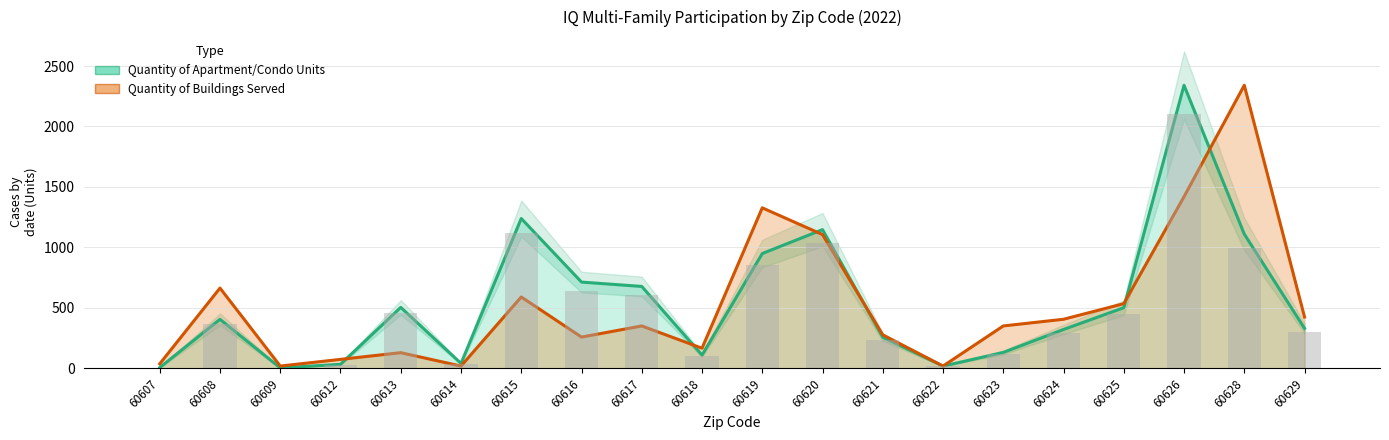

Where is Quantity of Buildings Served nearest to the value 1179?

60620